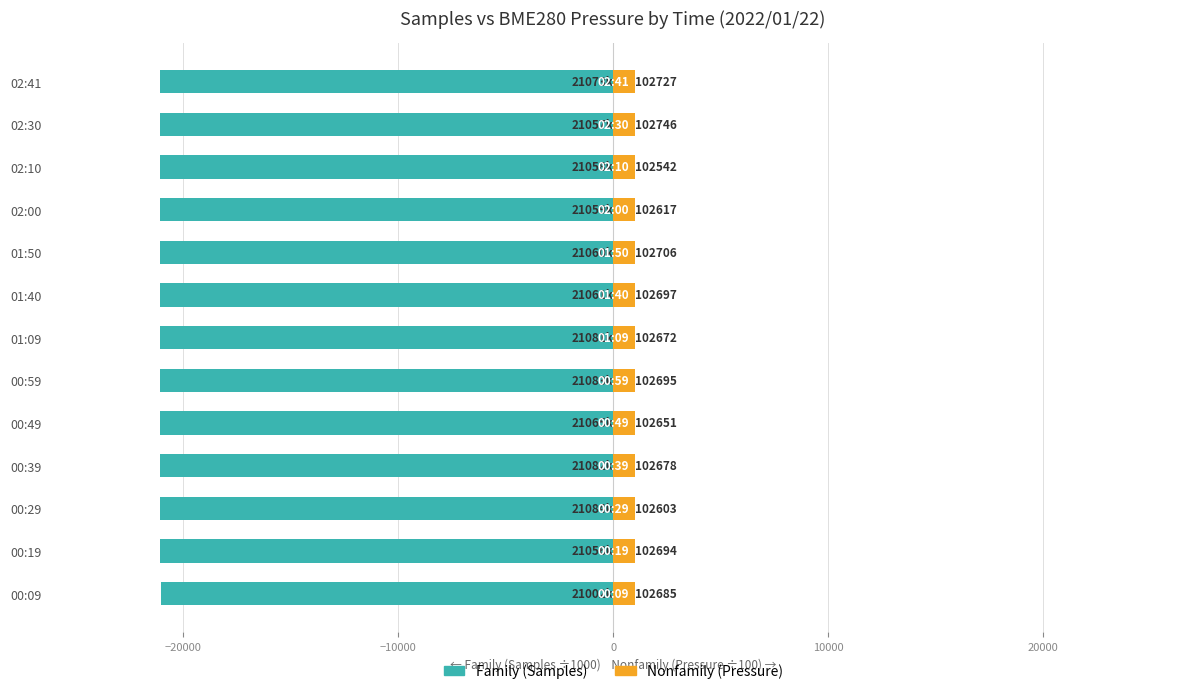

Are the bars horizontal?

Yes